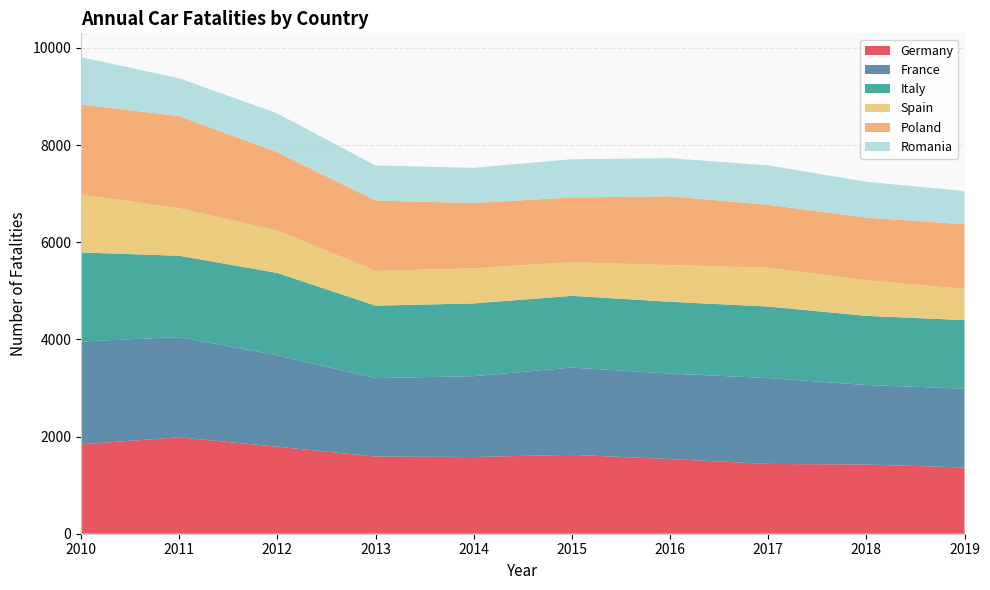

Reading left to right, transcribe all the data shown in this chart.

Germany: 1840	1986	1791	1588	1579	1624	1537	1437	1424	1364
France: 2117	2062	1881	1615	1664	1796	1760	1767	1637	1622
Italy: 1832	1673	1695	1491	1497	1476	1477	1472	1423	1411
Spain: 1194	977	871	716	722	693	754	799	732	641
Poland: 1853	1897	1615	1448	1346	1332	1417	1295	1291	1333
Romania: 973	780	798	721	724	787	785	812	737	682